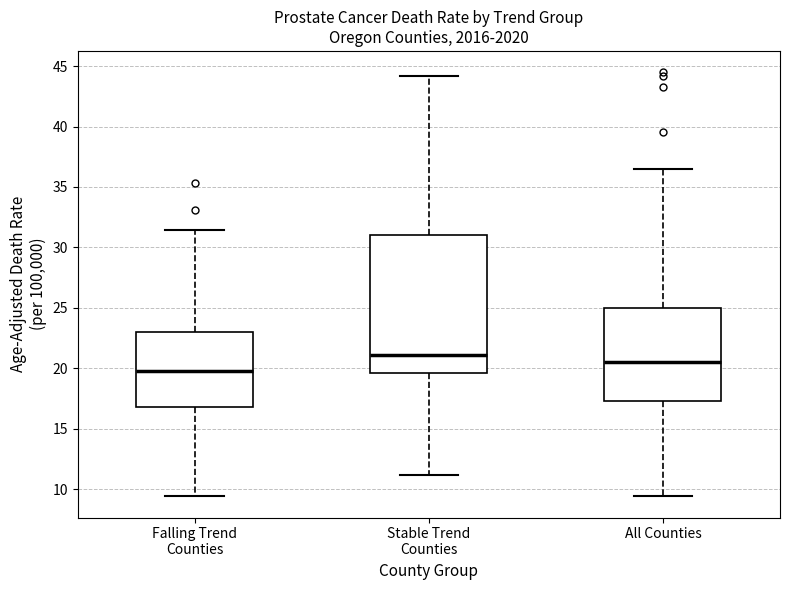

Which box's median line is the lowest?

Falling Trend Counties